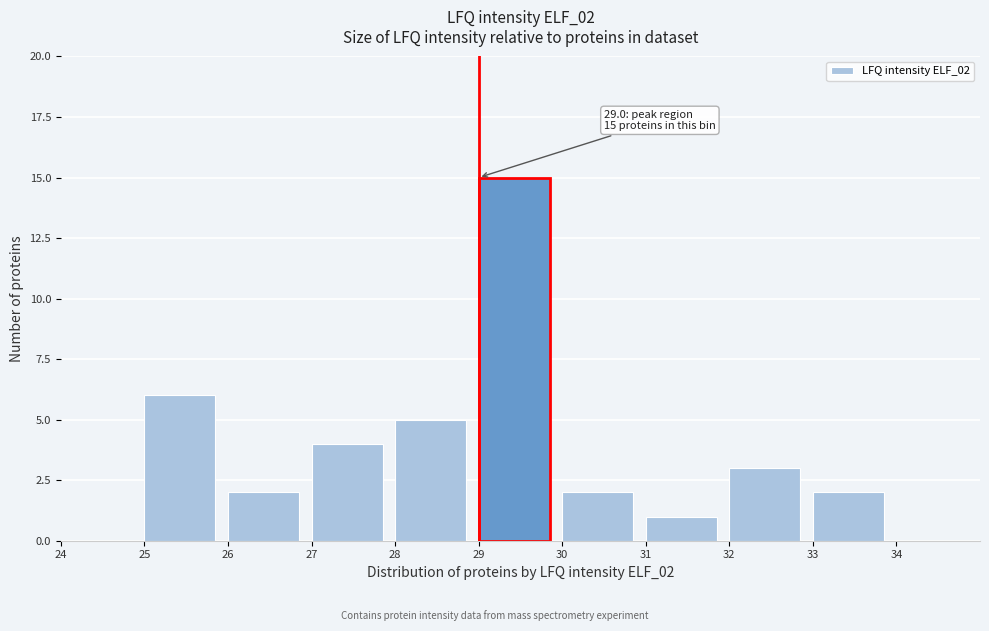

Which range on the x-axis has the tallest bar?

29 to 30